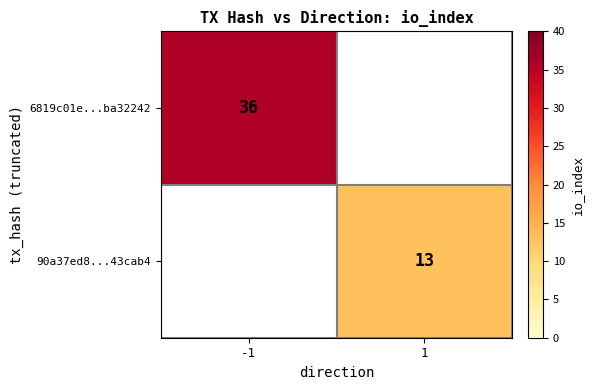

Is it true that 90a37ed8...43cab4 equals 23 at 1?

False